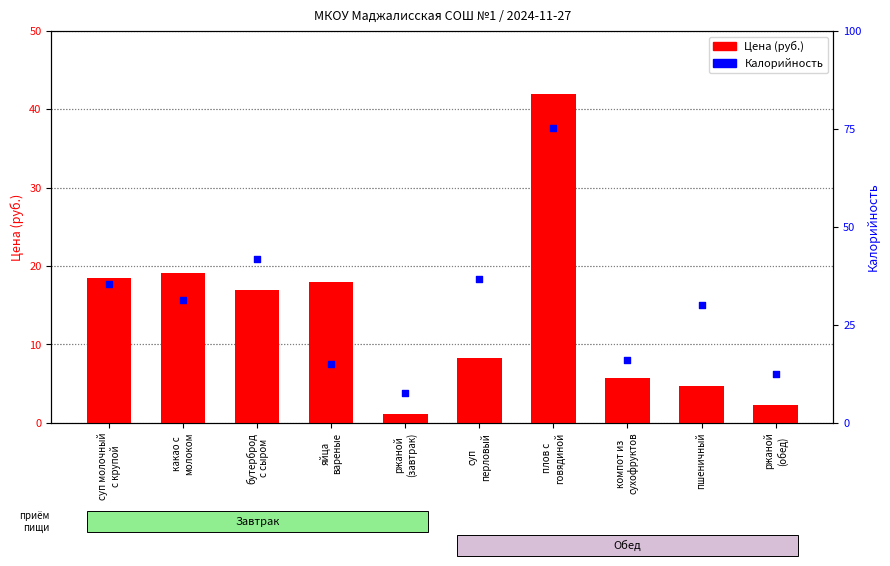

Which series has the largest Y range (max minus min)?

Цена (руб.)